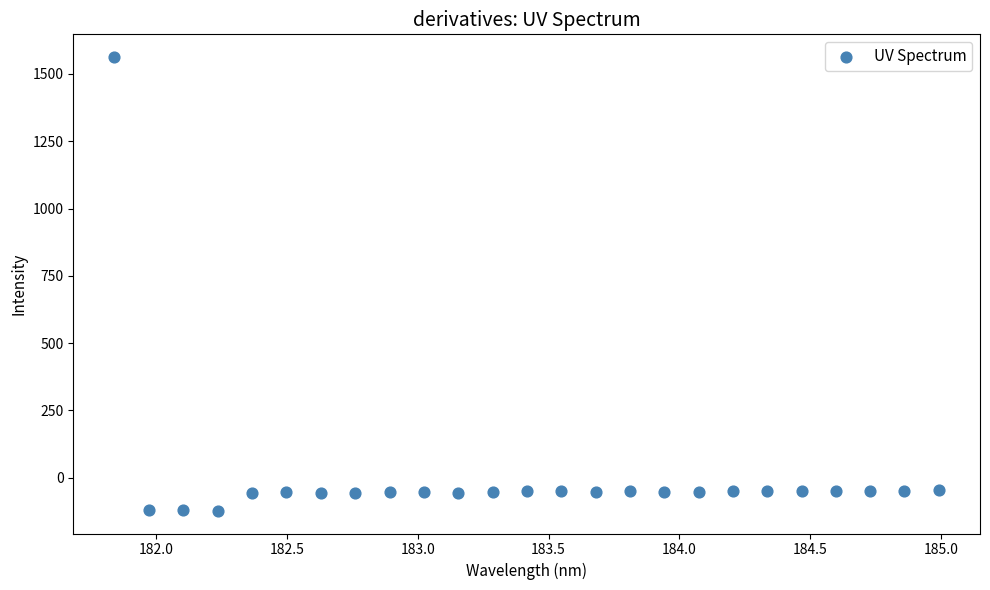

What is the range of Y values (max minus min)?

1685.7